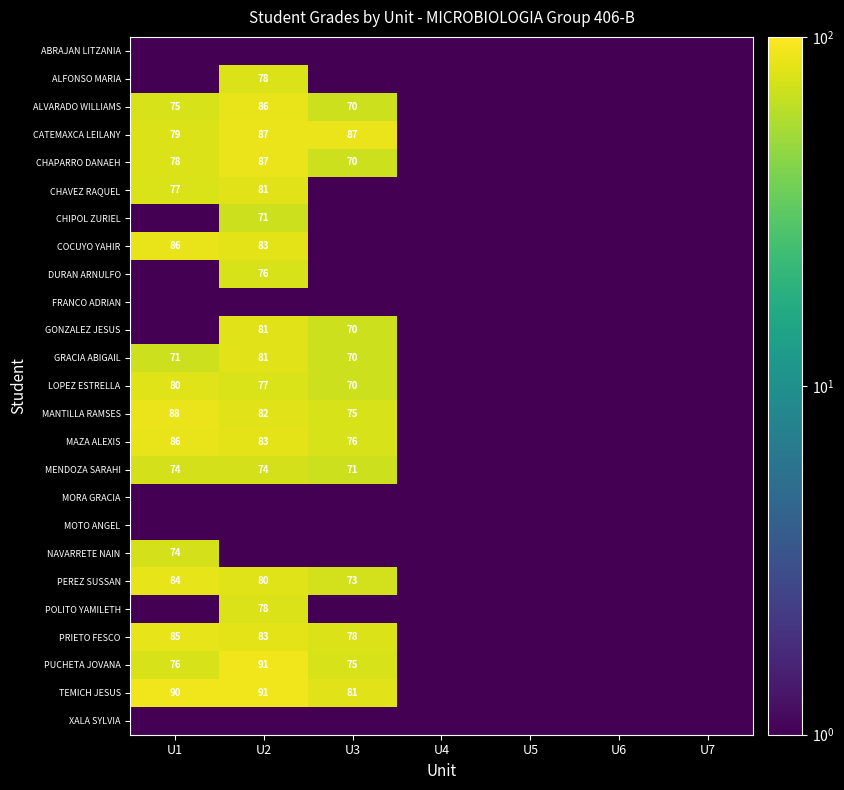

Count the number of data series in this chart.

25